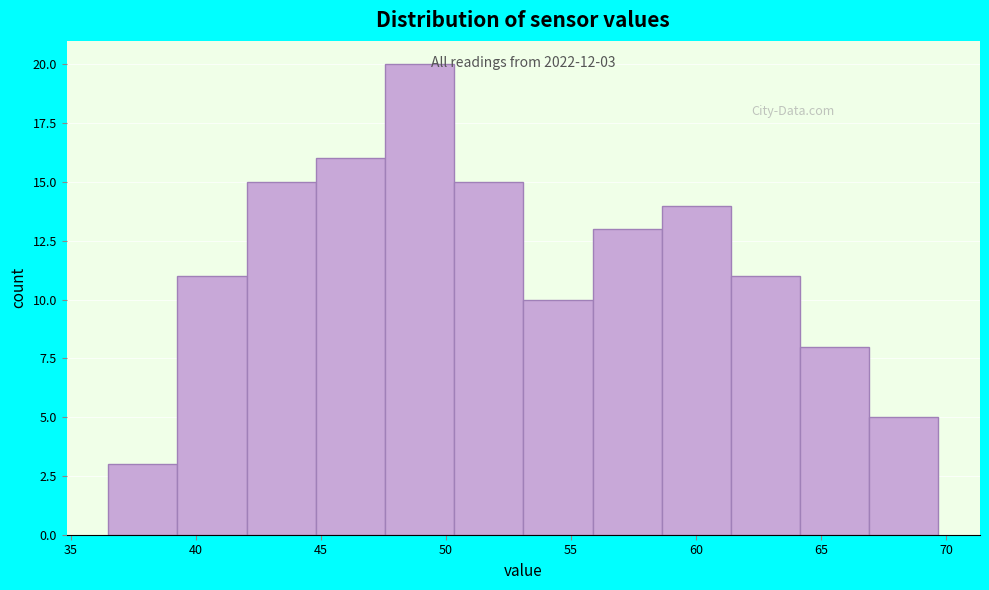

Over which range of the x-axis is the bar tallest?

47.5 to 50.5